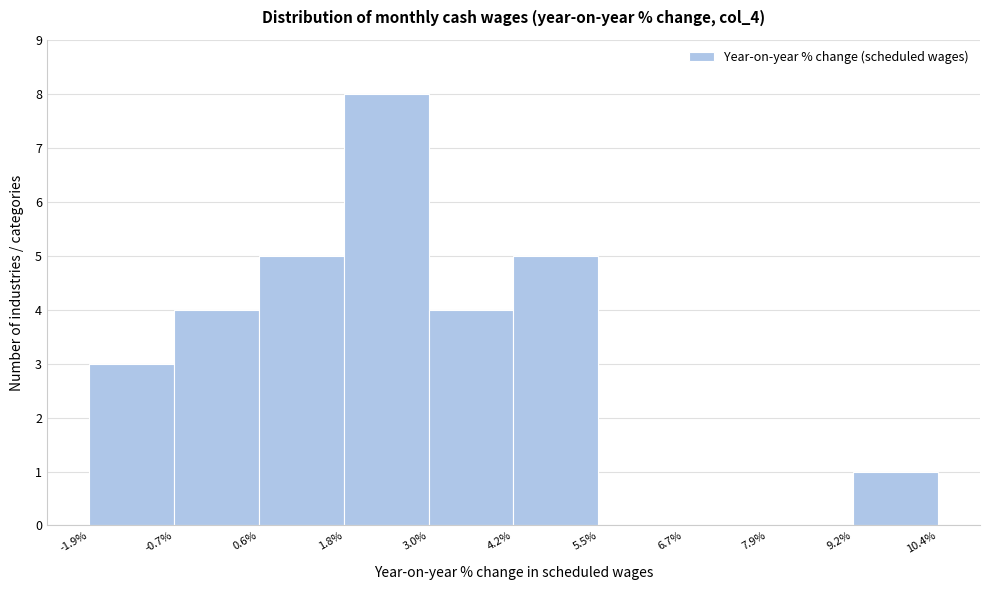

How tall is the bar that spans 4.2% to 5.5% on the x-axis? The values are not printed on the chart, so give them approximately, as read against the axis.

5